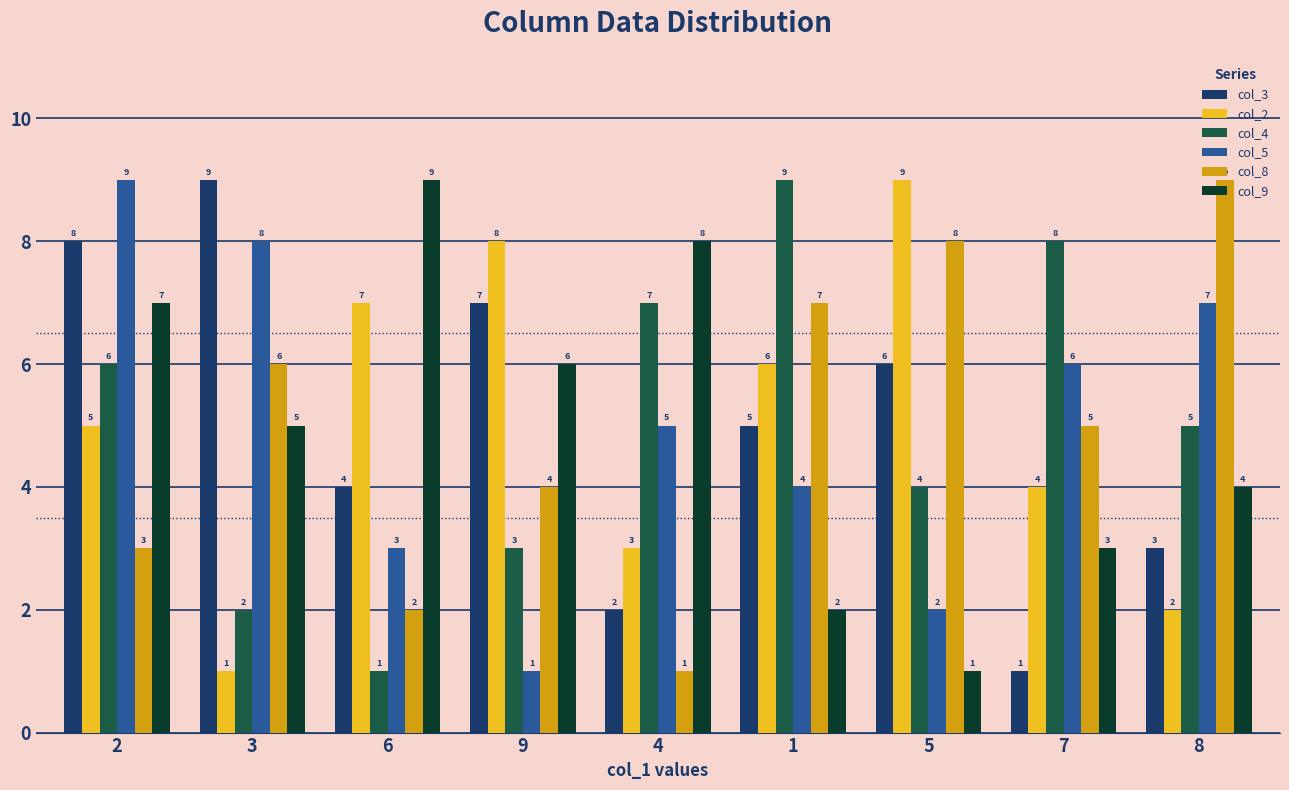

Reading right to left, what are all the values shown in this chart?

col_3: 3	1	6	5	2	7	4	9	8
col_2: 2	4	9	6	3	8	7	1	5
col_4: 5	8	4	9	7	3	1	2	6
col_5: 7	6	2	4	5	1	3	8	9
col_8: 9	5	8	7	1	4	2	6	3
col_9: 4	3	1	2	8	6	9	5	7